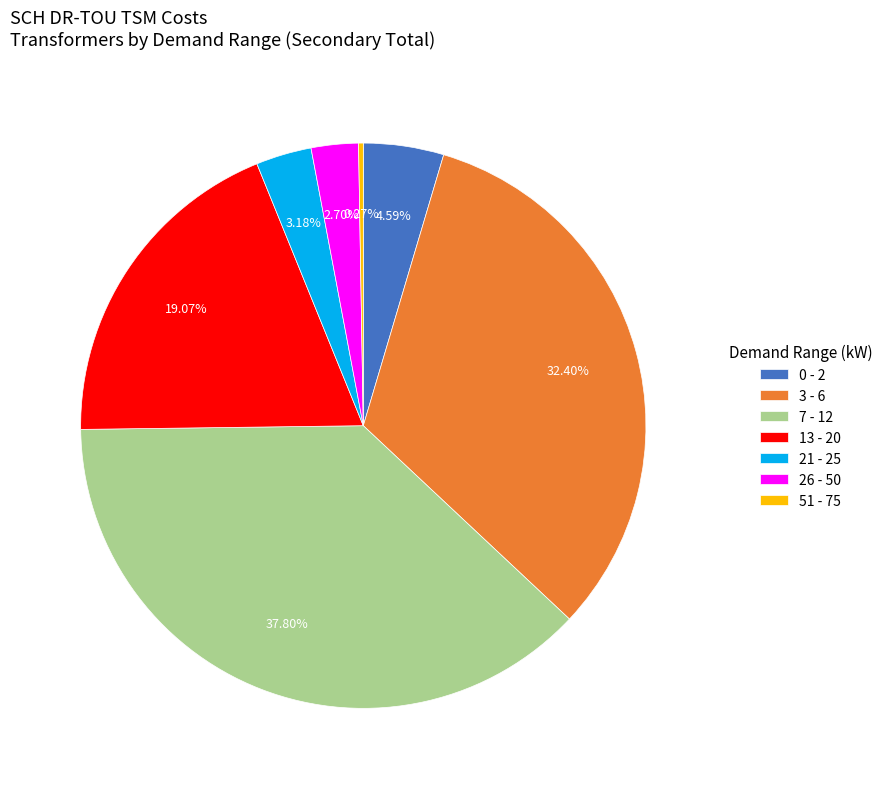

Do 26 - 50 and 0 - 2 together represent more than half of the pie?

No